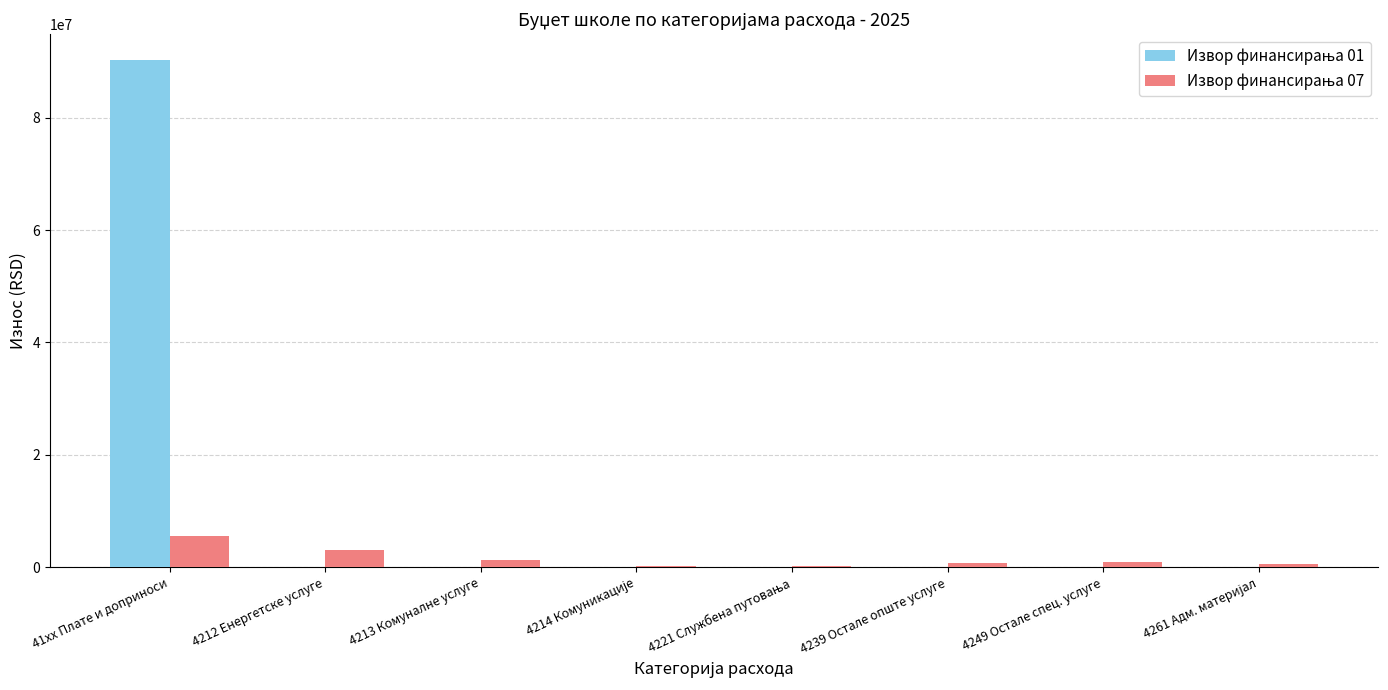

At which category is the sum across all series the highest?

41xx Плате и доприноси